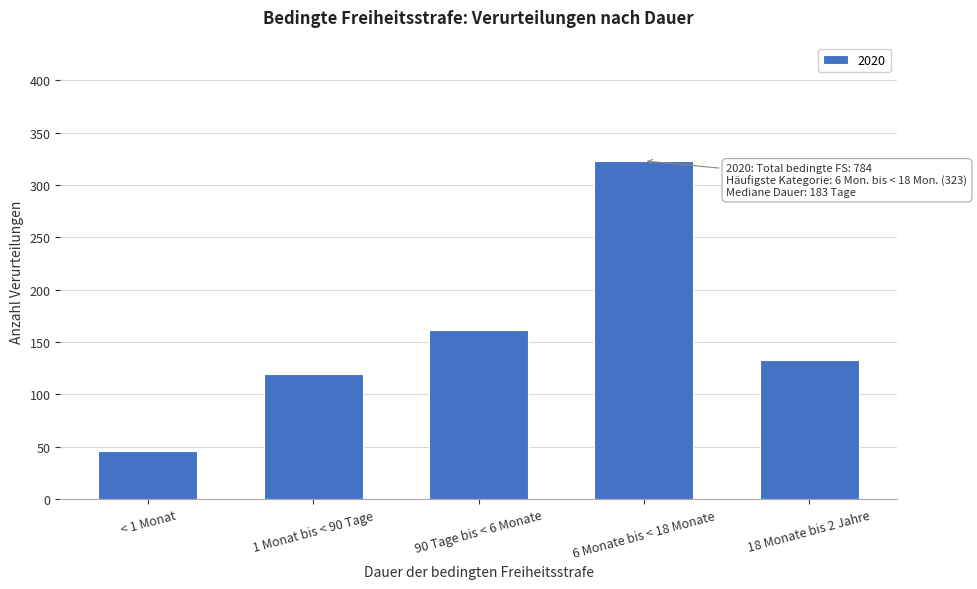

Reading left to right, transcribe all the data shown in this chart.

< 1 Monat=46	1 Monat bis < 90 Tage=120	90 Tage bis < 6 Monate=162	6 Monate bis < 18 Monate=323	18 Monate bis 2 Jahre=133